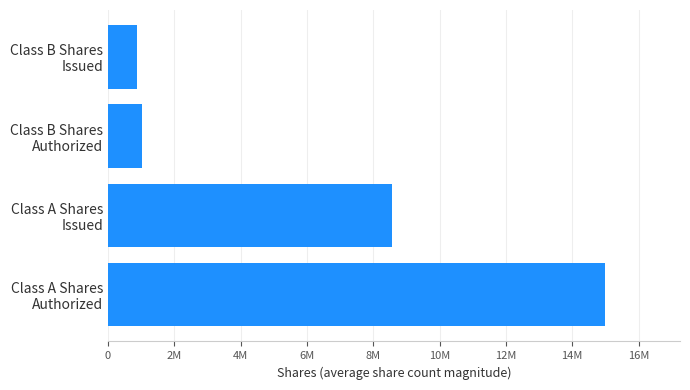

List the labels in order of value, smallest first.

Class B Shares
Issued, Class B Shares
Authorized, Class A Shares
Issued, Class A Shares
Authorized